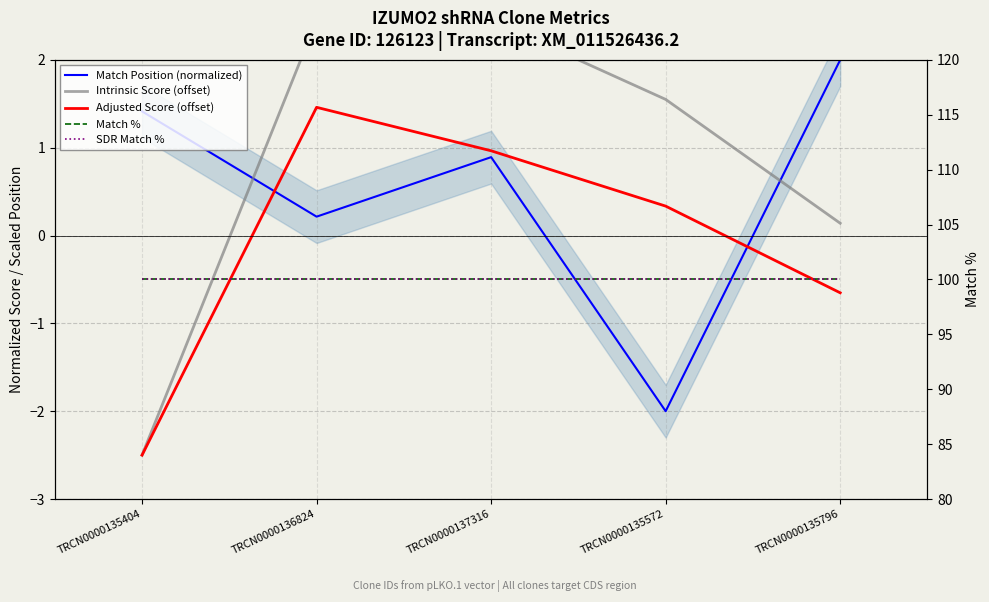

What is the label of the 3rd point from the right?

TRCN0000137316